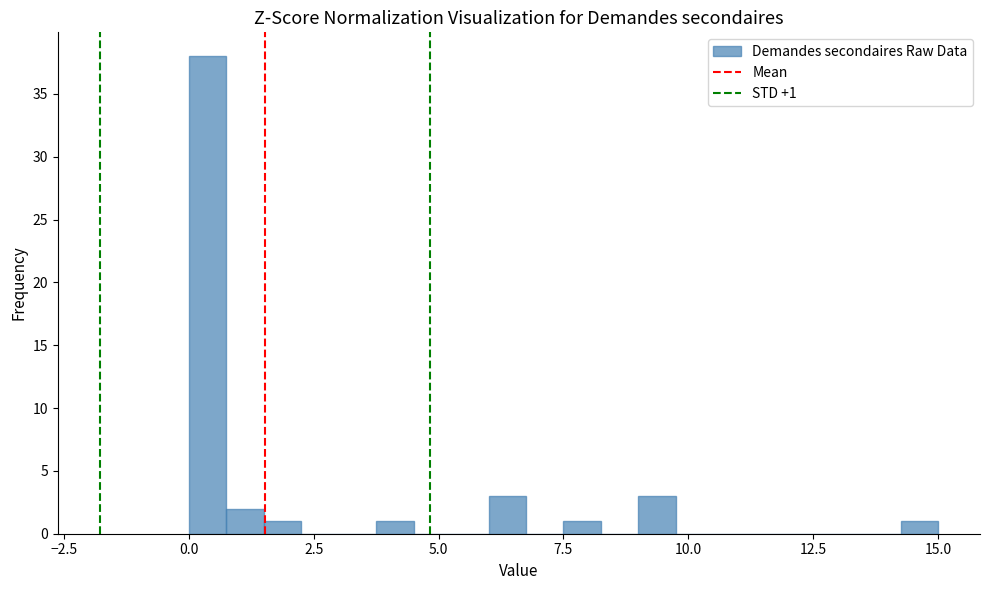

Around what value on the x-axis is the tallest bar? Give the approximate position of its centre, as read against the axis.

0.5